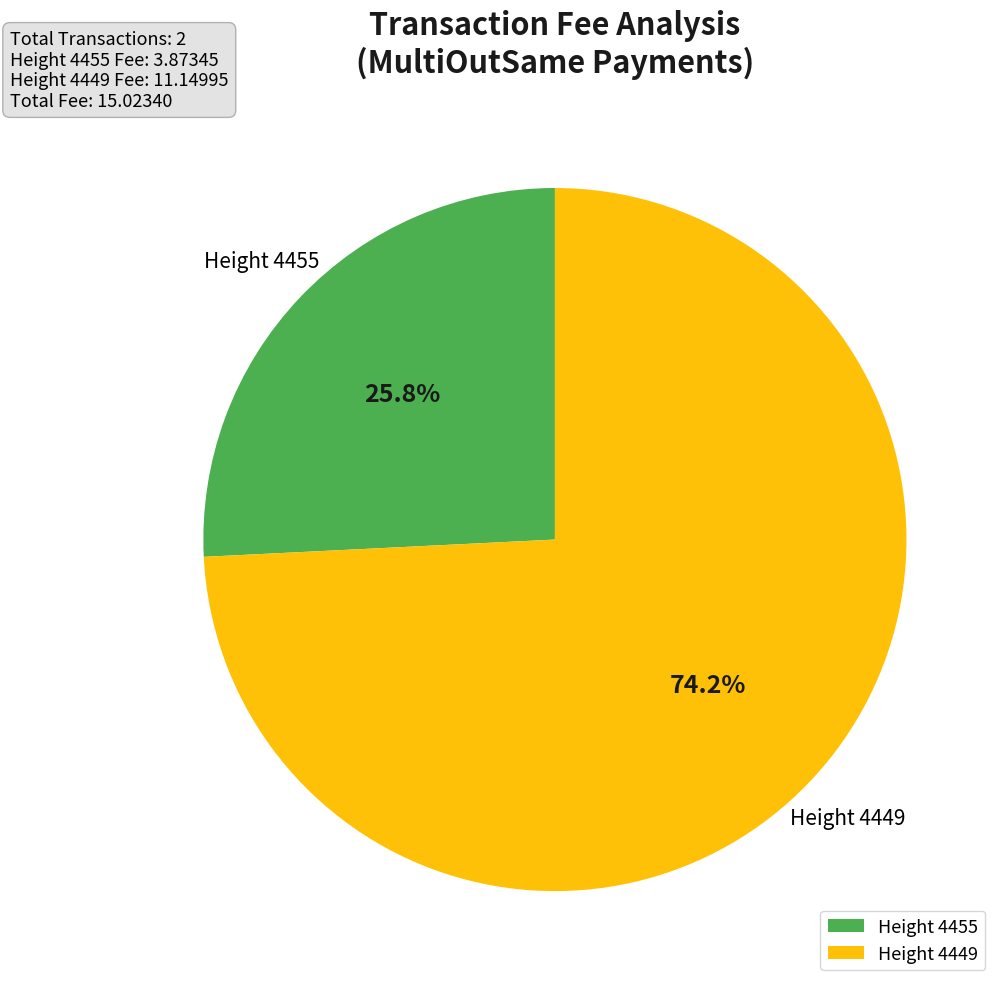

Combined, do Height 4449 and Height 4455 account for over 50%?

Yes